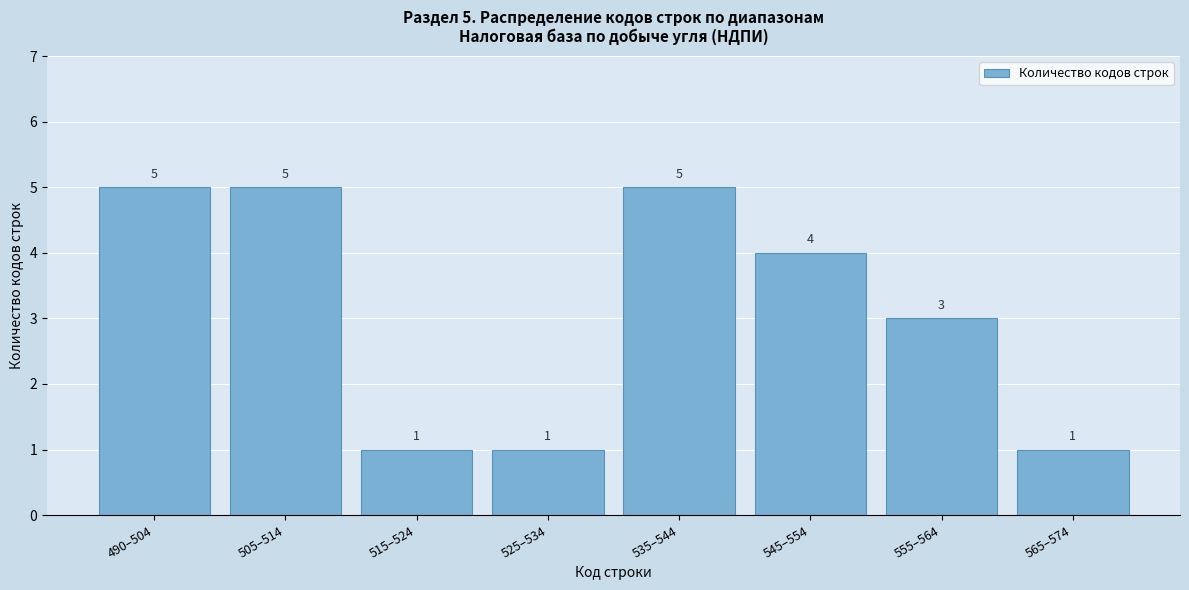

Reading left to right, what are all the values shown in this chart?

490–504=5	505–514=5	515–524=1	525–534=1	535–544=5	545–554=4	555–564=3	565–574=1